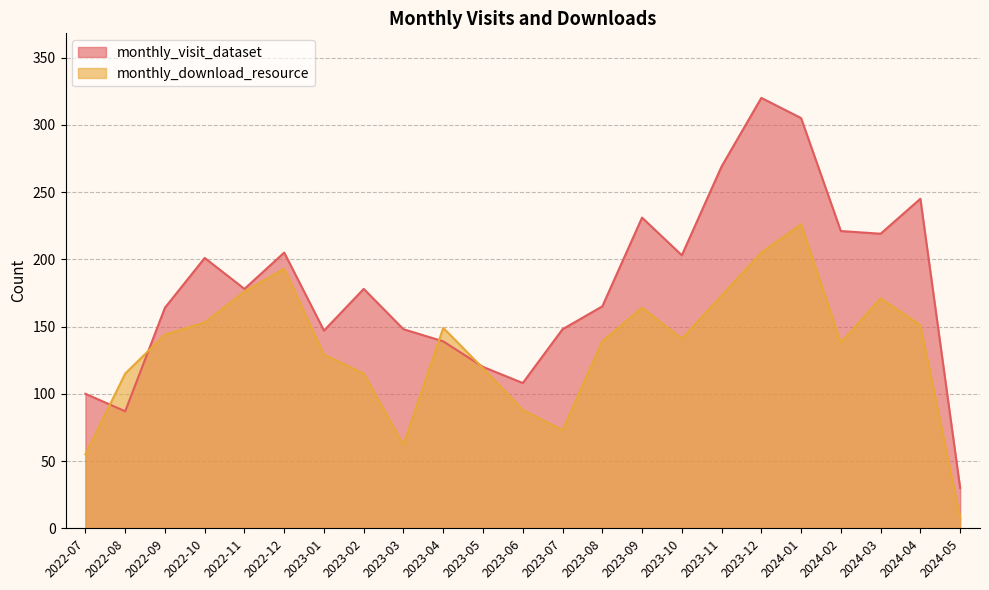

True or false: monthly_download_resource has more than 0 interior local peaks.

True